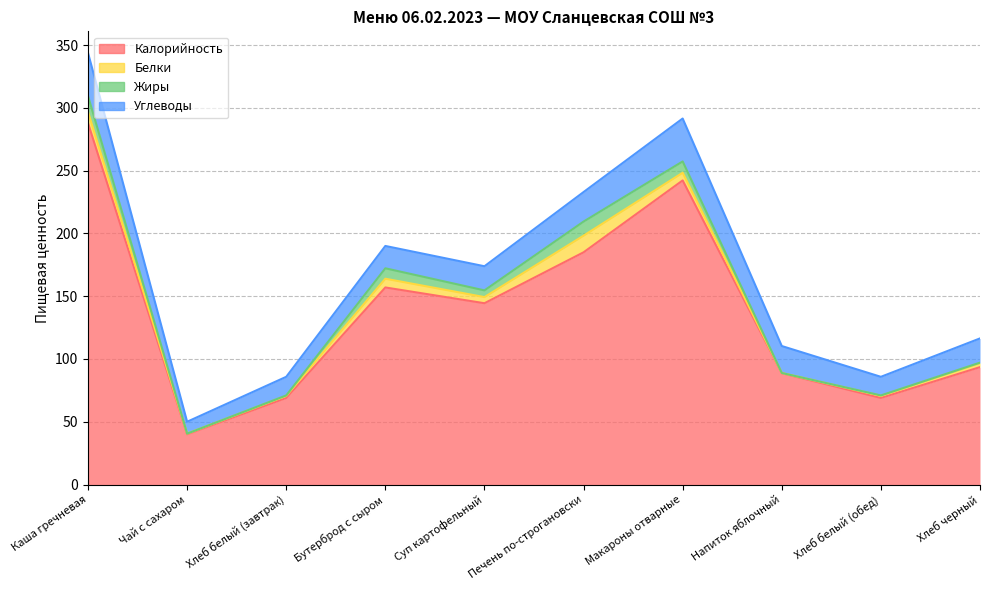

What are all the series names shown in the legend?

Калорийность, Белки, Жиры, Углеводы